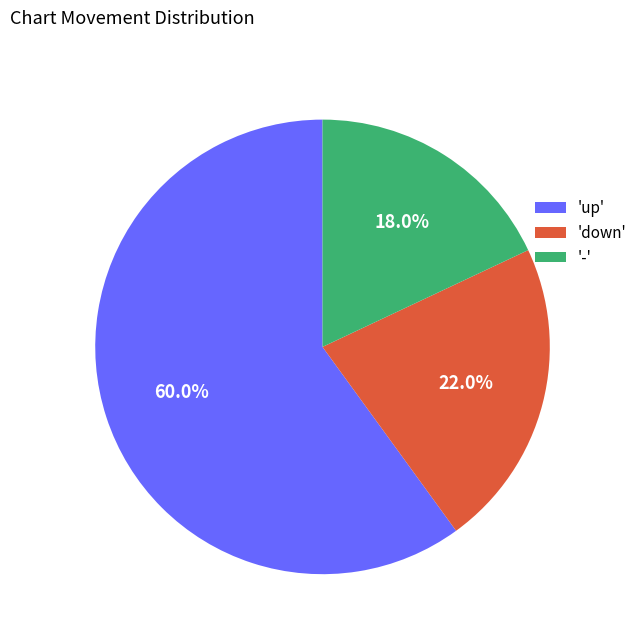

What portion of the pie excludes 'up'?

40.0%